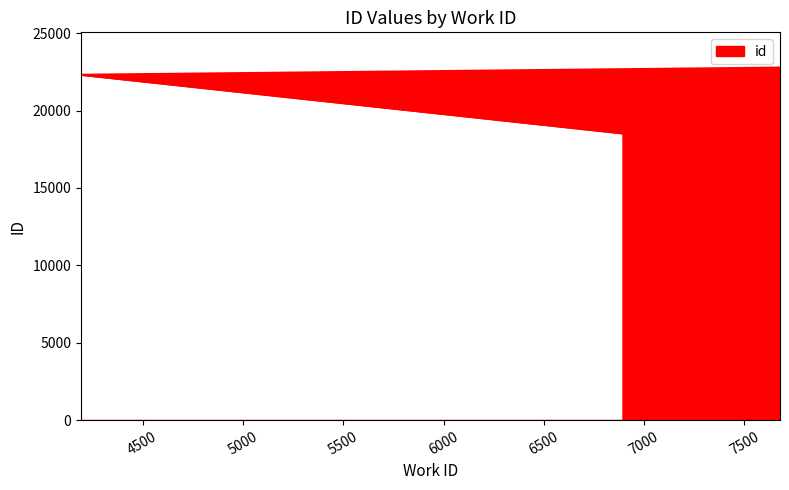

What is the ratio of the value at 7677 to the value at 4193?

1.0